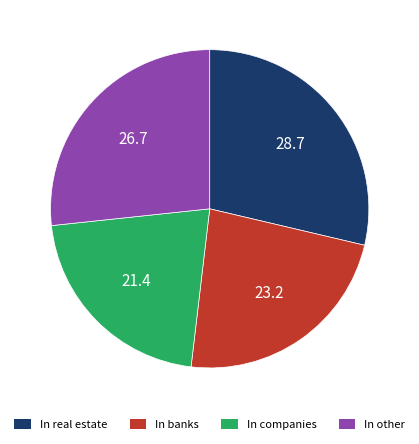

The In banks slice represents 23% of the pie. True or false?

True